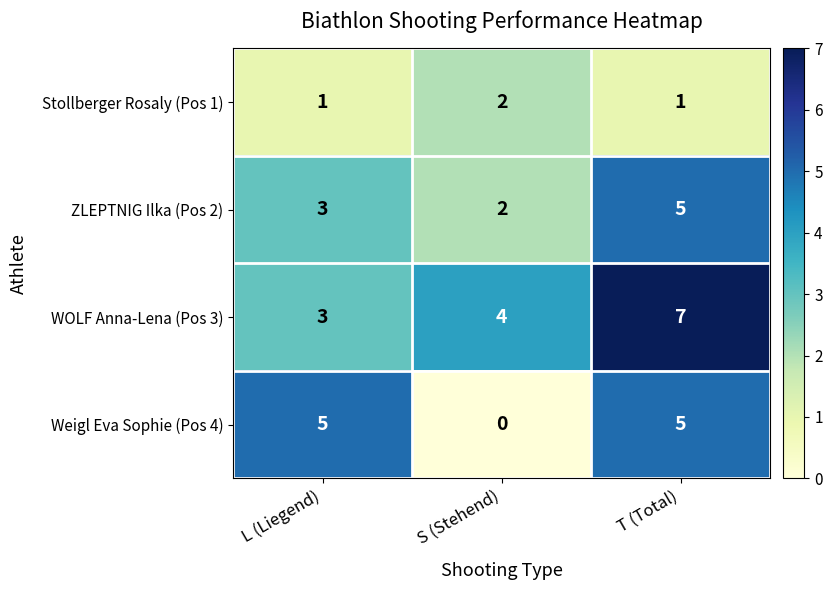

The Weigl Eva Sophie (Pos 4) series shows 5 at T (Total). True or false?

True